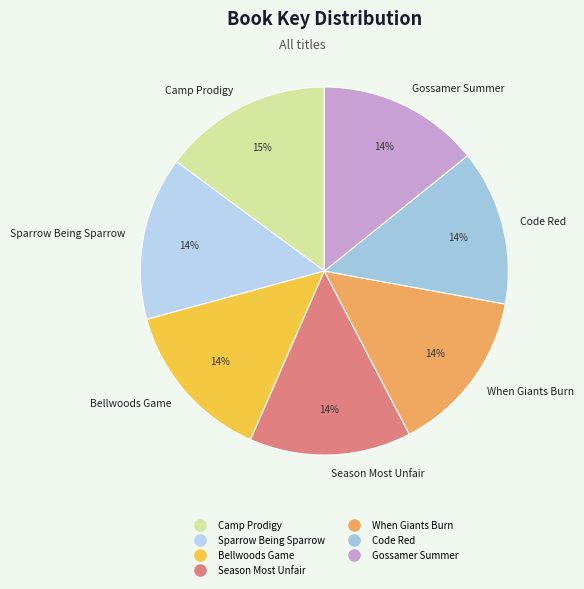

The When Giants Burn slice represents 14% of the pie. True or false?

True